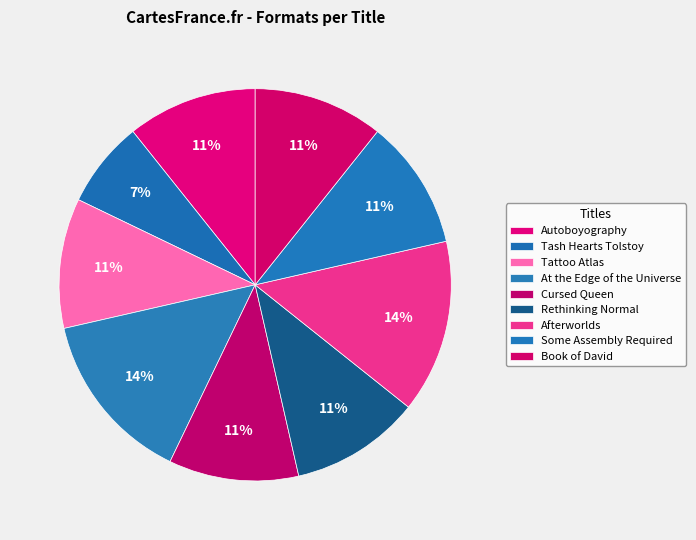

How many slices are in this pie chart?

9